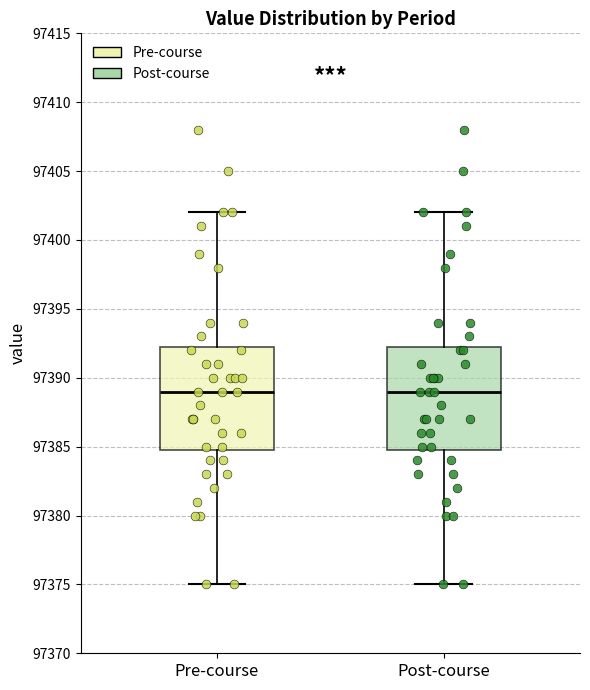

Where does the median line of the box for Post-course sit on the y-axis? The values are not printed on the chart, so give them approximately, as read against the axis.

97389.0